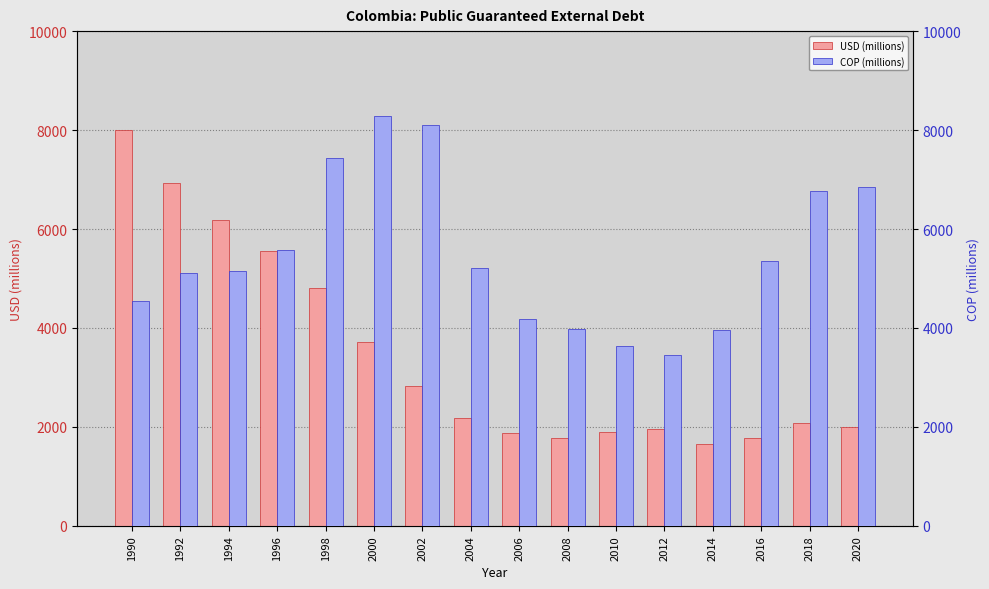

At which category does the chart reach its peak across all series?

2000